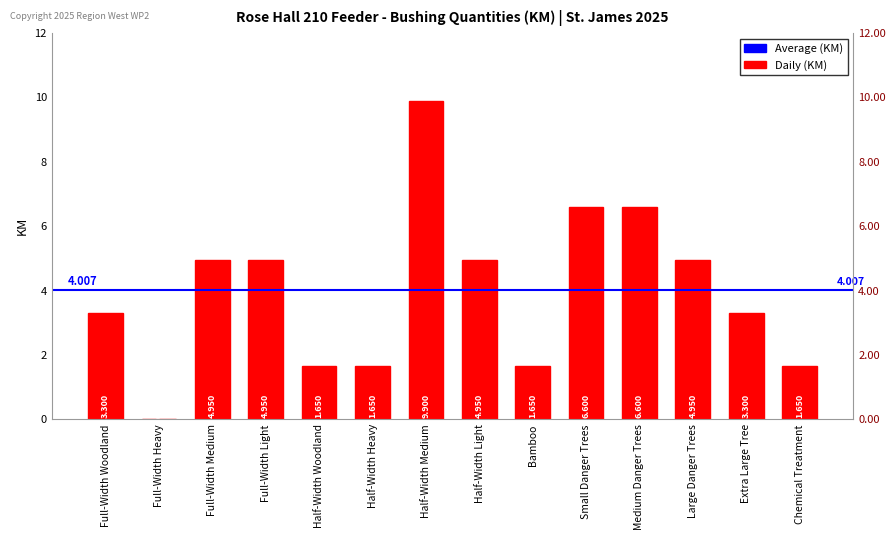

What is the difference between the maximum and minimum values?

9.9